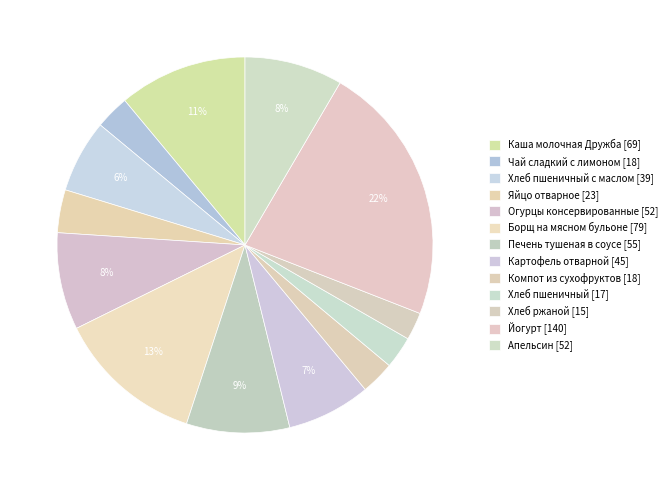

Rank the categories by value from highest to lowest.

Йогурт, Борщ на мясном бульоне, Каша молочная Дружба, Печень тушеная в соусе, Апельсин, Огурцы консервированные, Картофель отварной, Хлеб пшеничный с маслом, Яйцо отварное, Чай сладкий с лимоном, Компот из сухофруктов, Хлеб пшеничный, Хлеб ржаной